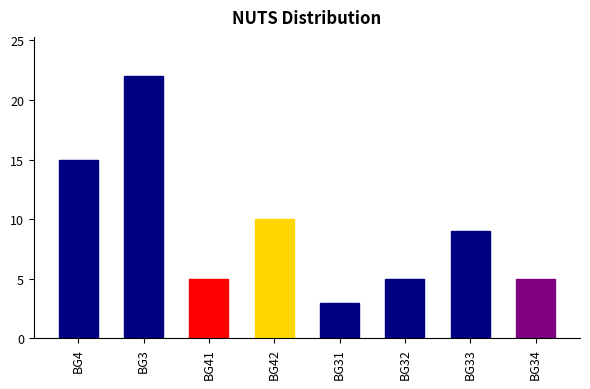

What is the approximate value at BG33, to the nearest 10?

10